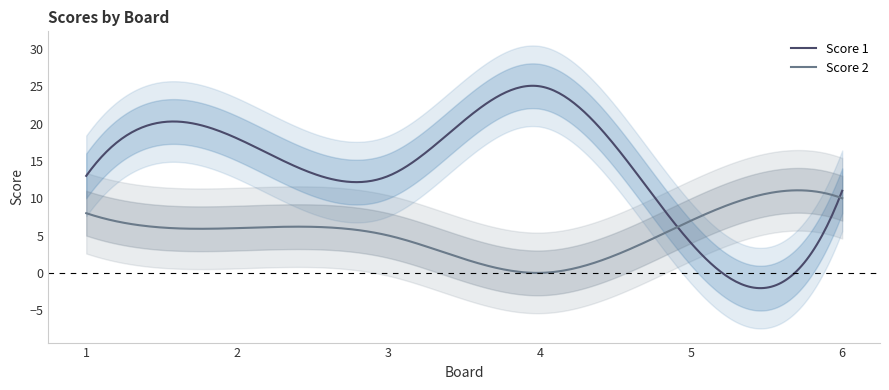

How many lines are shown in the chart?

2